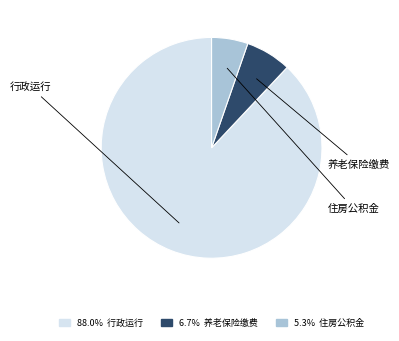

Does any single category account for the majority?

Yes